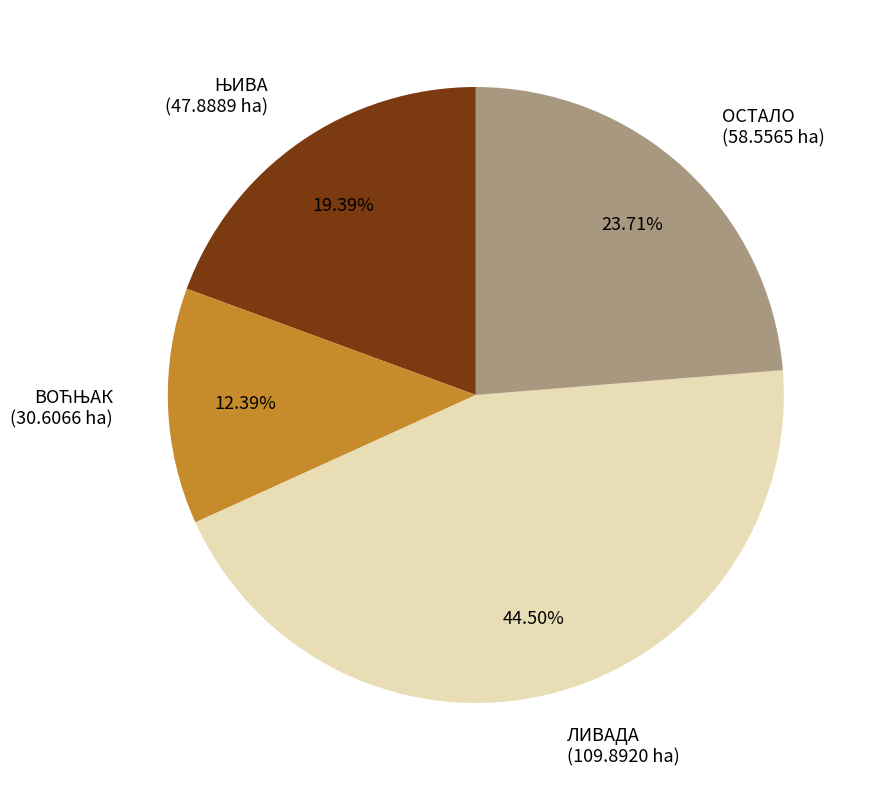

To the nearest percent, what is the average slice percentage?

25%